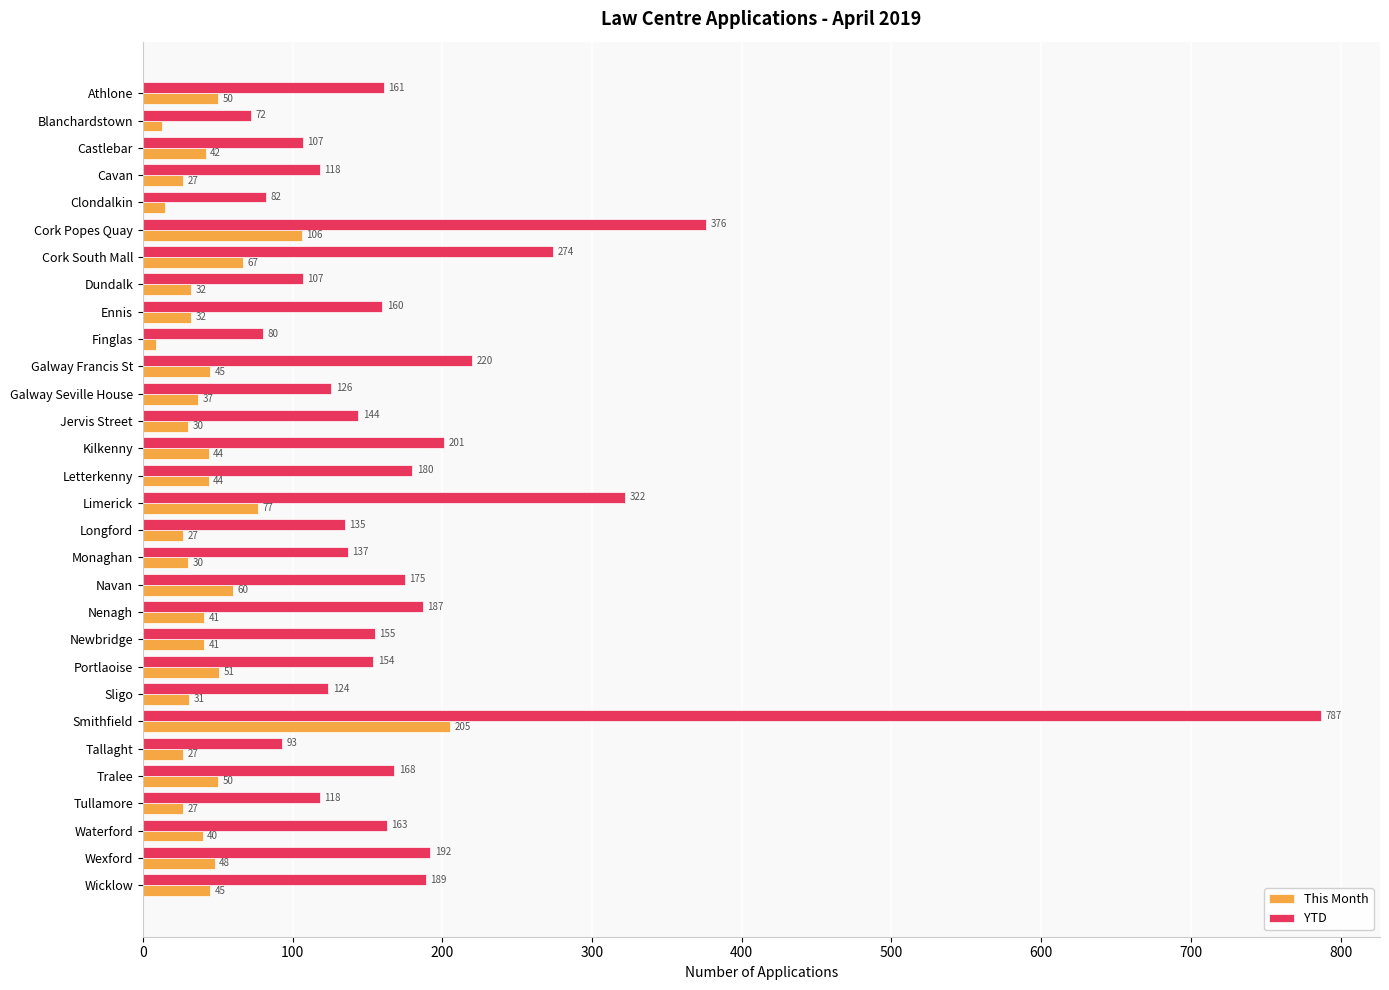

The This Month series shows 44 at Kilkenny. True or false?

True